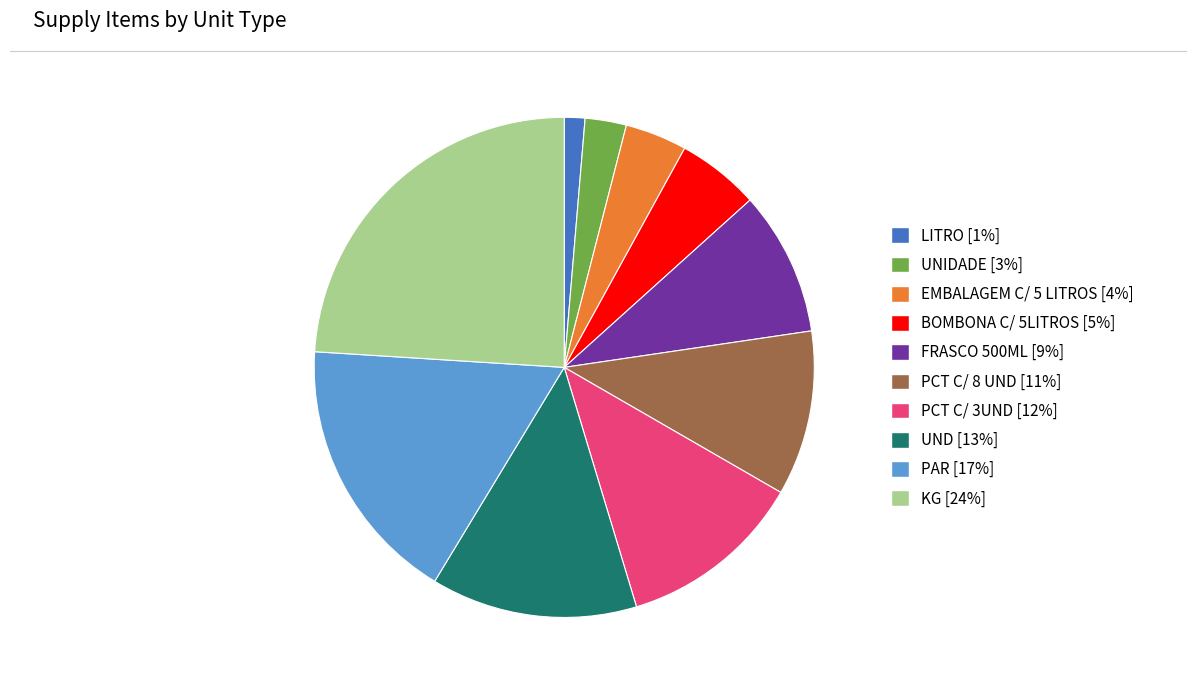

Approximately how many times larger is the value at BOMBONA C/ 5LITROS [5%] compared to UND [13%]?

0.4